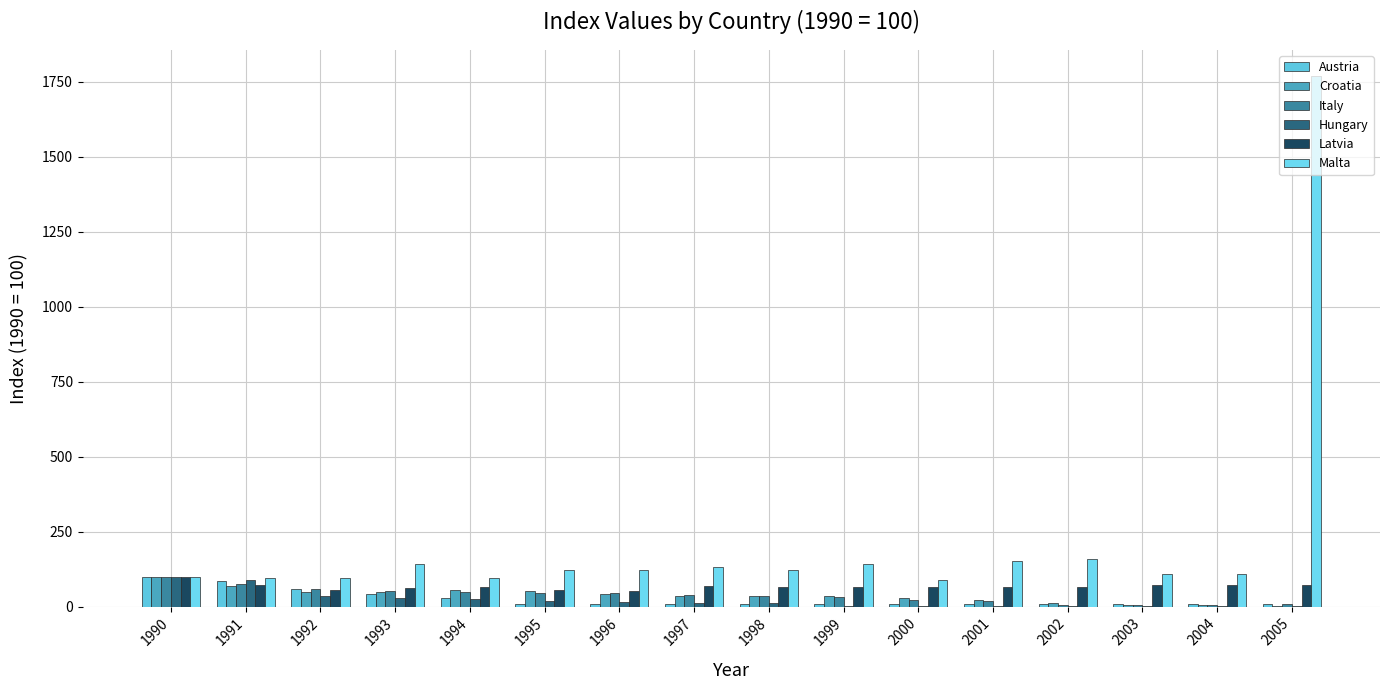

Reading left to right, extract all data points from this chart.

Austria: 100.0	84.5	60.2	42.6	29.5	8.7	8.6	8.1	7.6	7.7	7.4	7.2	7.6	7.7	7.6	7.9
Croatia: 100.0	67.8	49.8	49.6	53.8	50.5	40.6	36.8	35.0	34.1	27.8	21.4	13.0	6.3	4.1	2.6
Italy: 100.0	76.5	57.5	53.1	48.9	46.6	44.1	39.8	36.7	32.8	22.5	17.0	6.2	6.3	6.6	7.0
Hungary: 100.0	87.3	34.0	29.6	23.7	17.5	14.0	11.9	11.2	3.5	2.3	2.4	2.5	2.6	2.4	1.3
Latvia: 100.0	72.2	54.7	61.0	63.9	54.7	52.9	69.7	66.5	64.8	65.5	65.9	66.5	72.0	72.7	72.5
Malta: 100.0	96.4	94.9	142.0	96.3	123.1	123.0	131.3	122.1	140.3	87.5	151.3	157.9	108.3	108.7	1767.6